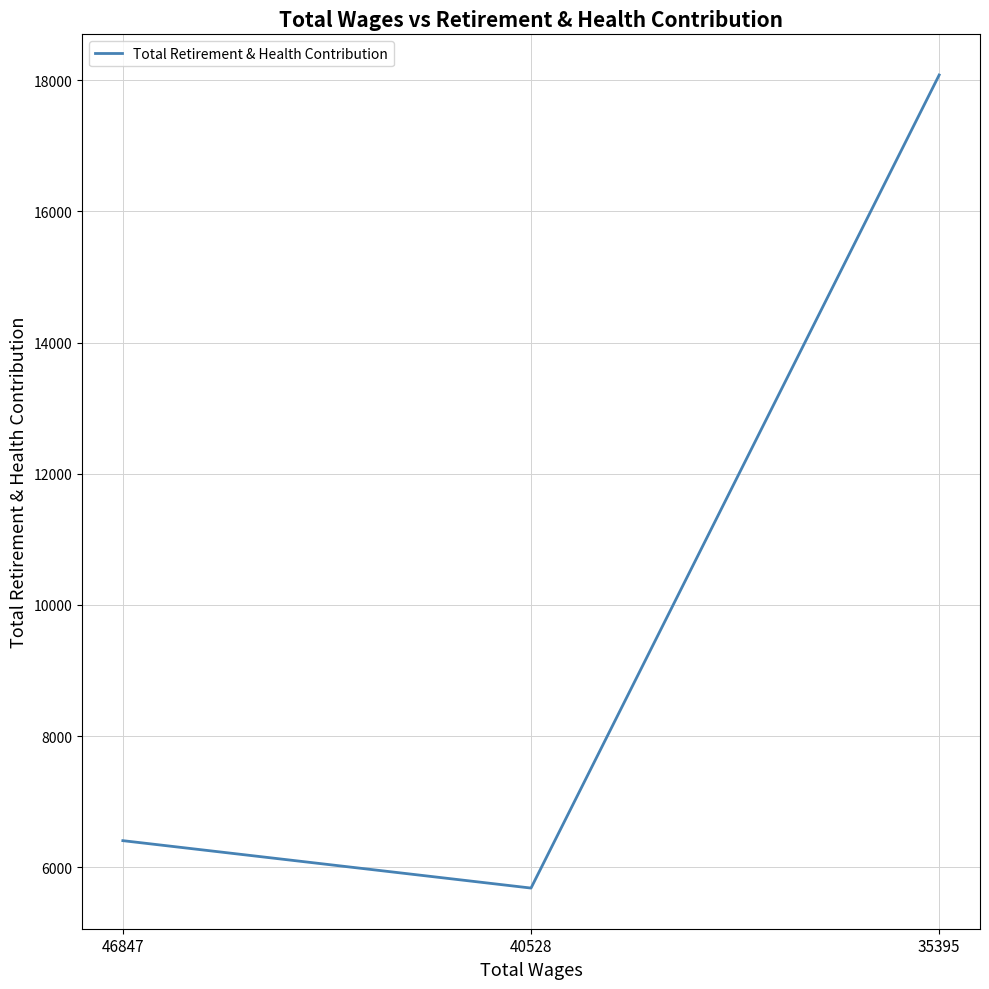

Which has a higher value, 35395 or 40528?

35395